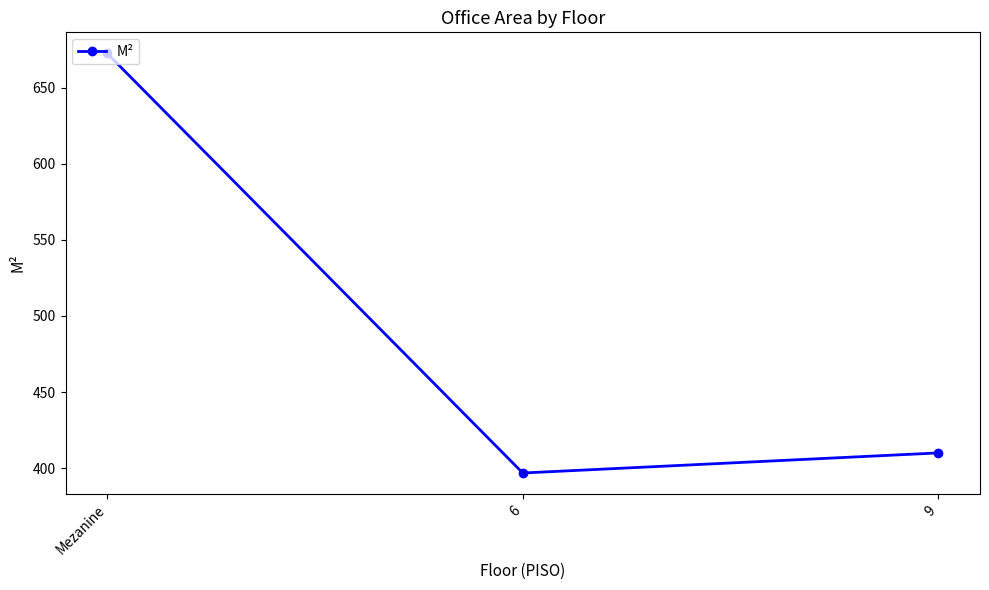

At which category does the chart reach its peak across all series?

Mezanine